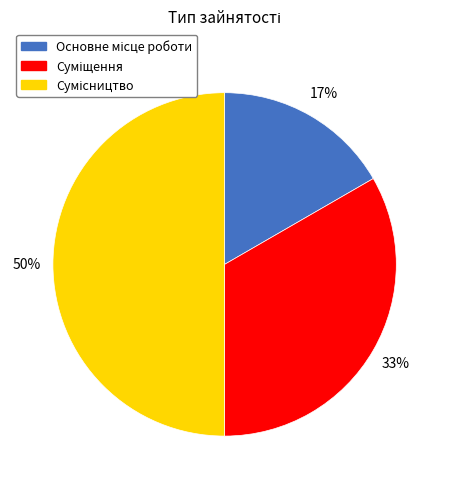

To the nearest percent, what is the average slice percentage?

33%